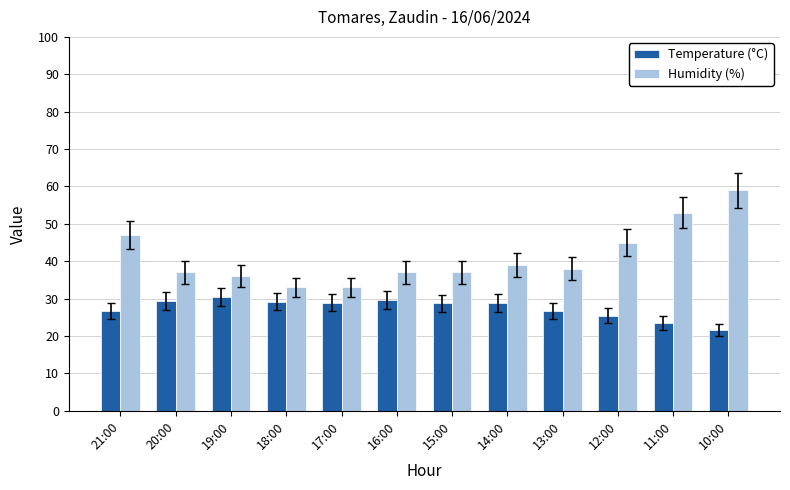

The Temperature (°C) series shows 42.7 at 20:00. True or false?

False